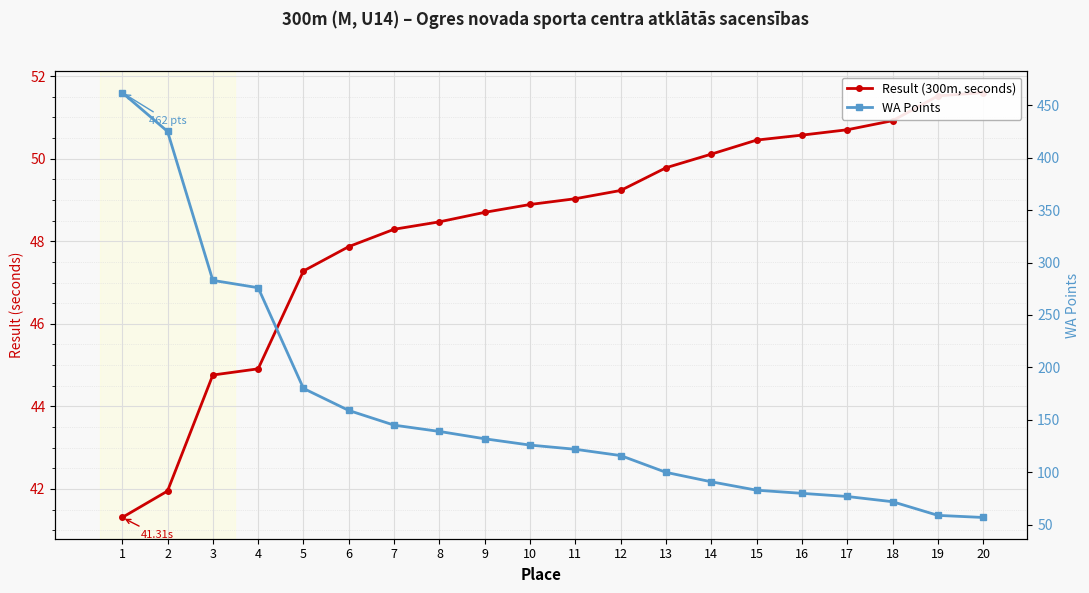

Reading right to left, extract all data points from this chart.

Result (300m, seconds): 20=51.6	19=51.5	18=50.9	17=50.7	16=50.6	15=50.5	14=50.1	13=49.8	12=49.2	11=49.0	10=48.9	9=48.7	8=48.5	7=48.3	6=47.9	5=47.3	4=44.9	3=44.8	2=42.0	1=41.3
WA Points: 20=57.0	19=59.0	18=72.0	17=77.0	16=80.0	15=83.0	14=91.0	13=100.0	12=116.0	11=122.0	10=126.0	9=132.0	8=139.0	7=145.0	6=159.0	5=180.0	4=276.0	3=283.0	2=425.0	1=462.0